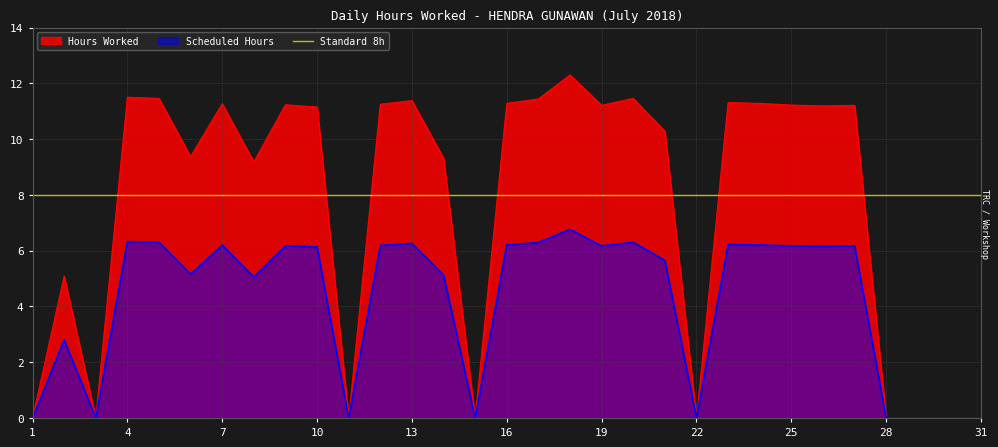

Is it true that the value at 5 is 5.7?

False